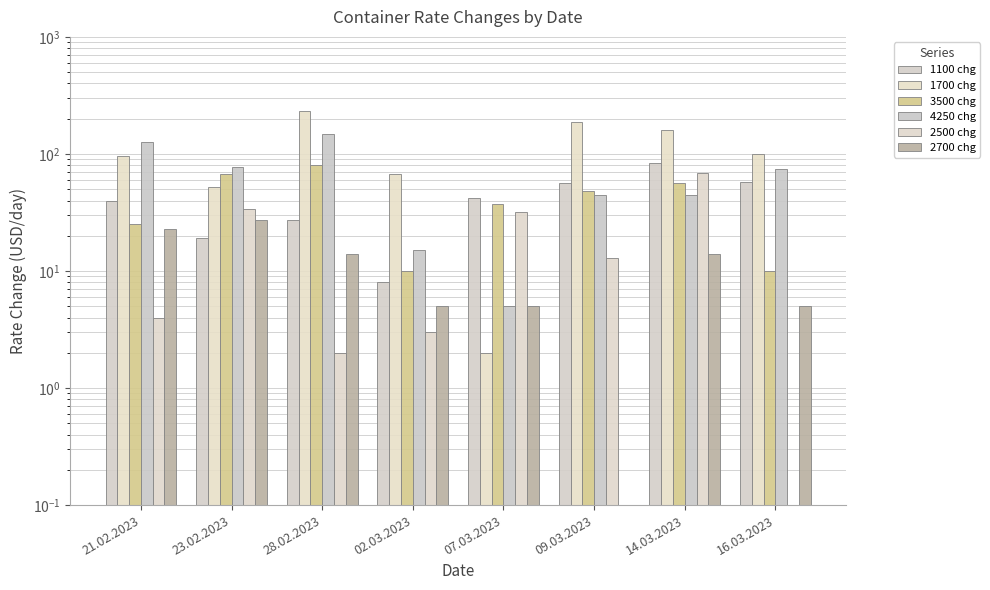

True or false: 2700 chg has a value of 3.3 at 14.03.2023.

False